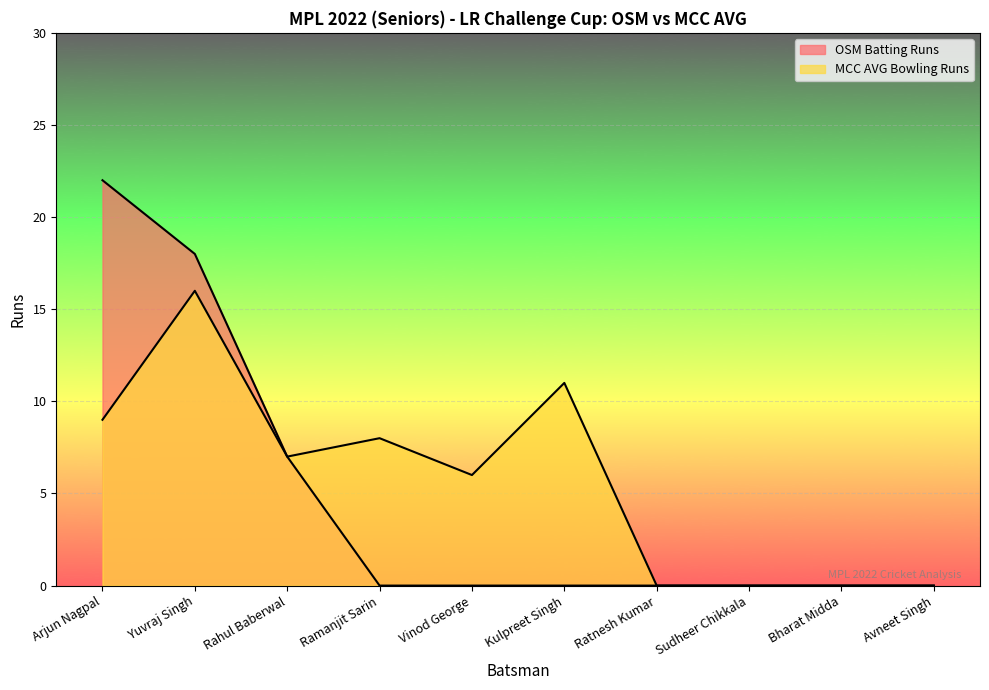

True or false: OSM Batting Runs and MCC AVG Bowling Runs intersect in this chart.

False